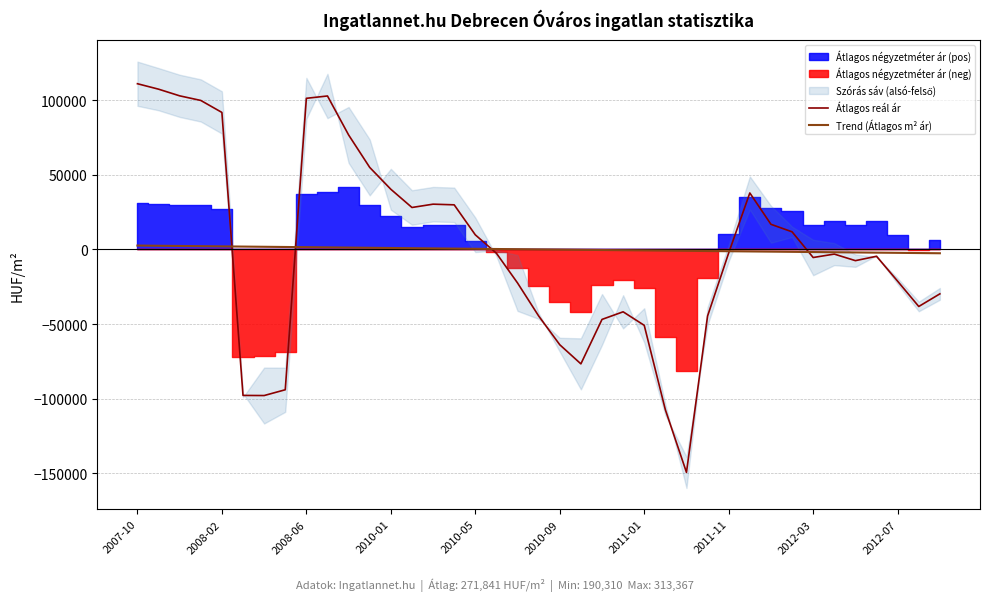

How many values in Trend (Átlagos m² ár) are below zero?

19